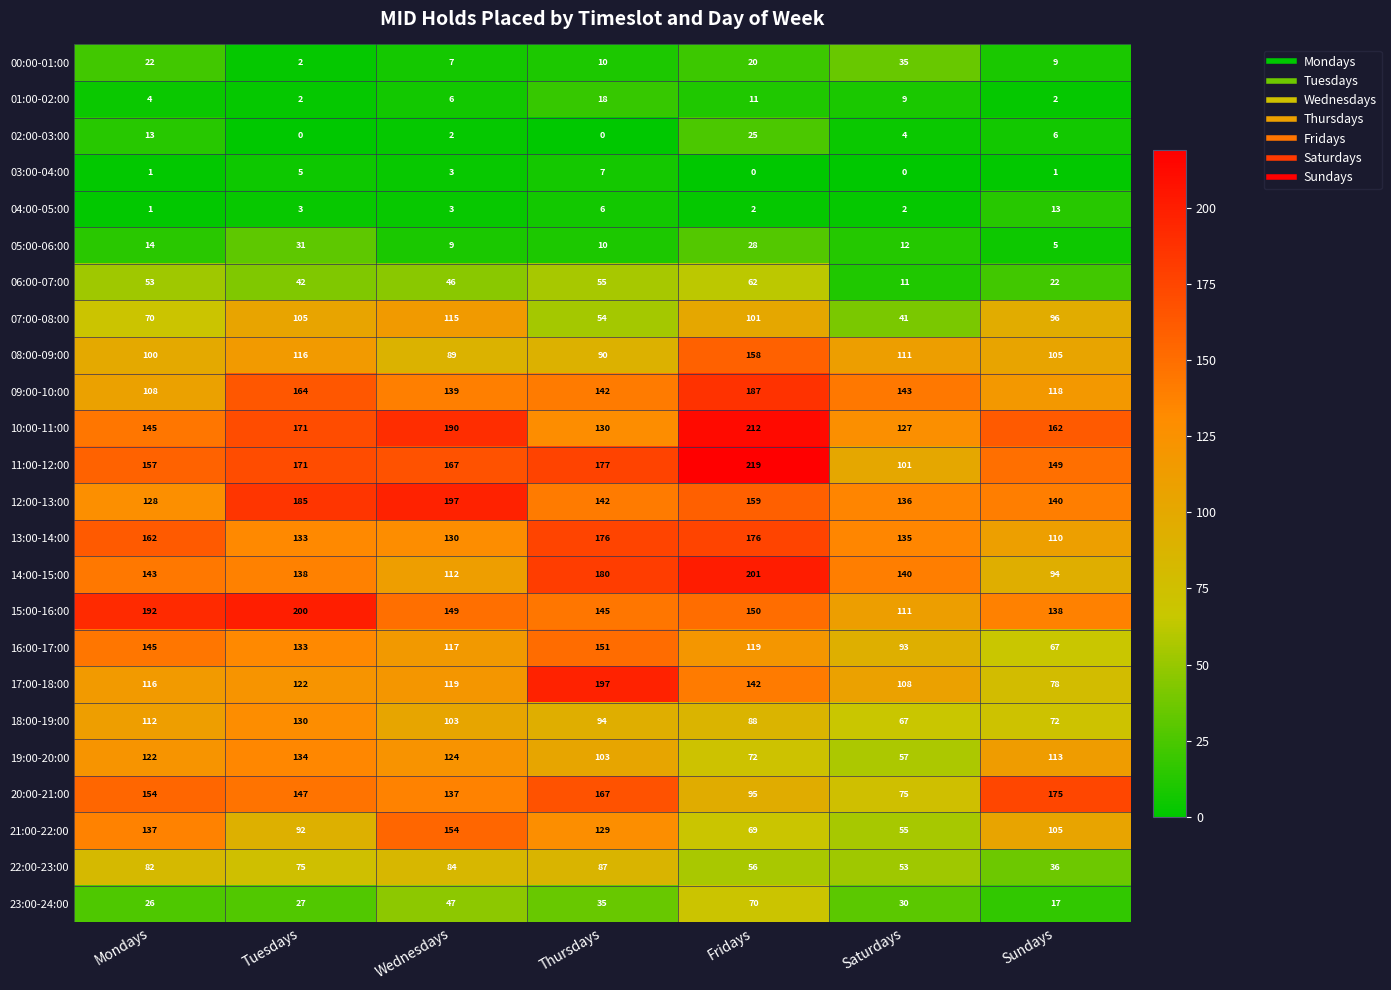

What is the approximate value of 12:00-13:00 at Thursdays?

142